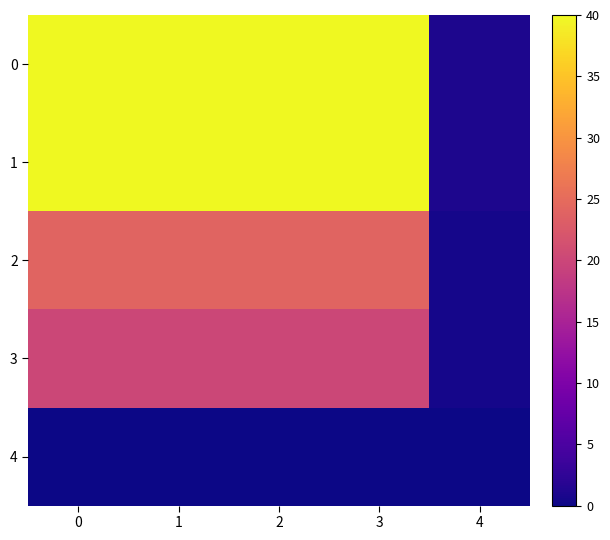

What is the spread (max minus min) of values at 3?

40.0